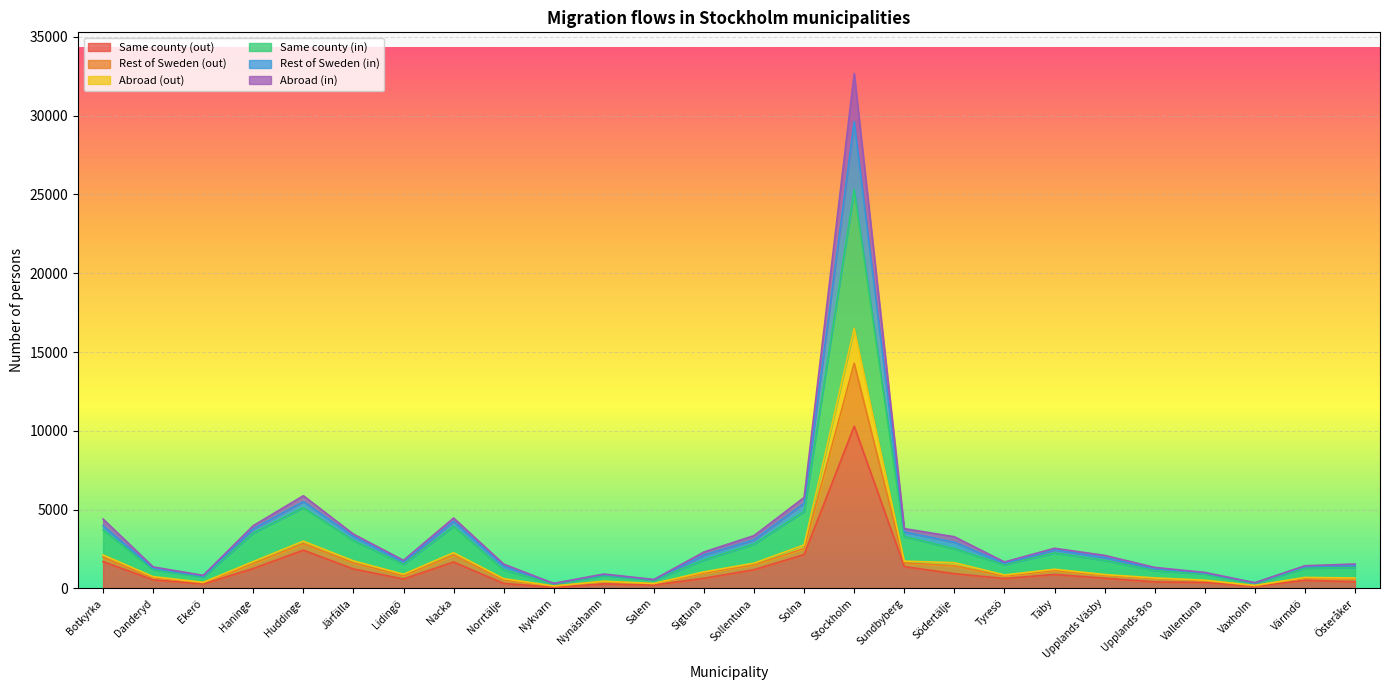

At which category is the sum across all series the highest?

Stockholm